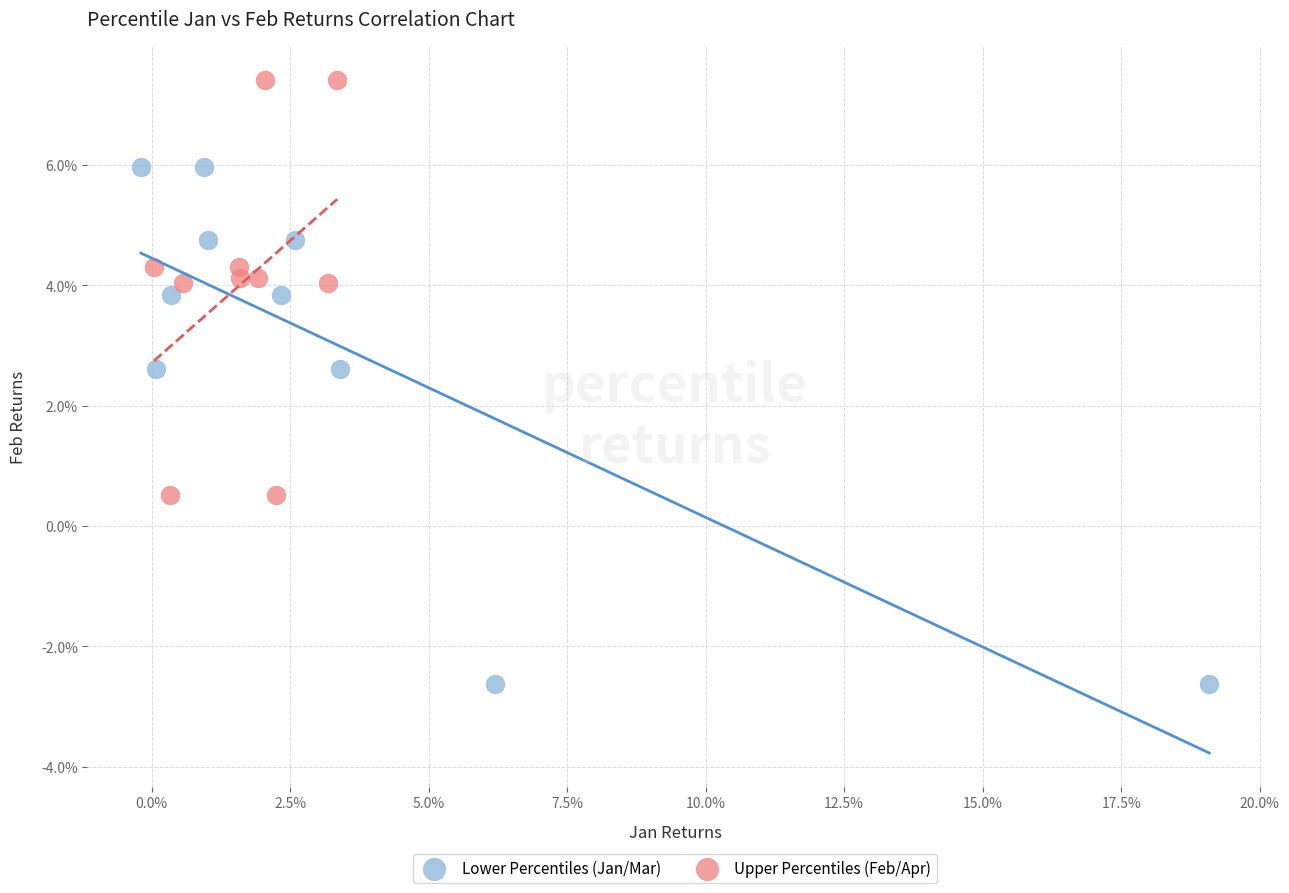

Which series contains the highest Y value?

Upper Percentiles (Feb/Apr)